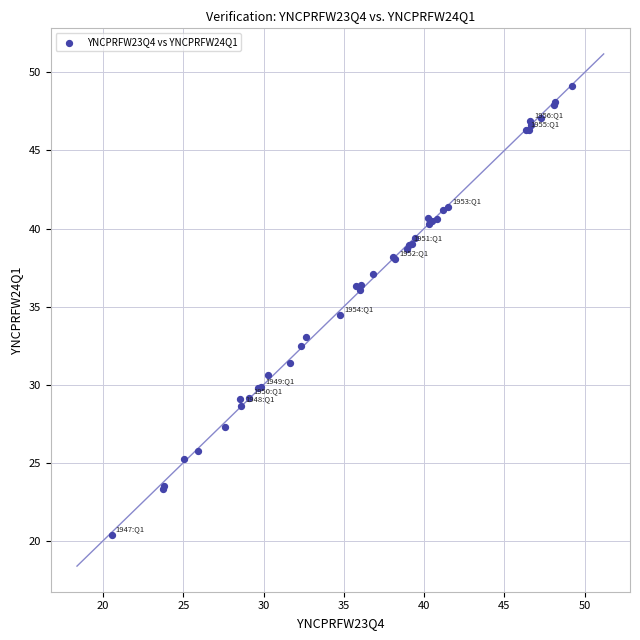

What Y value in the scatter plot is closest to 34?

34.4